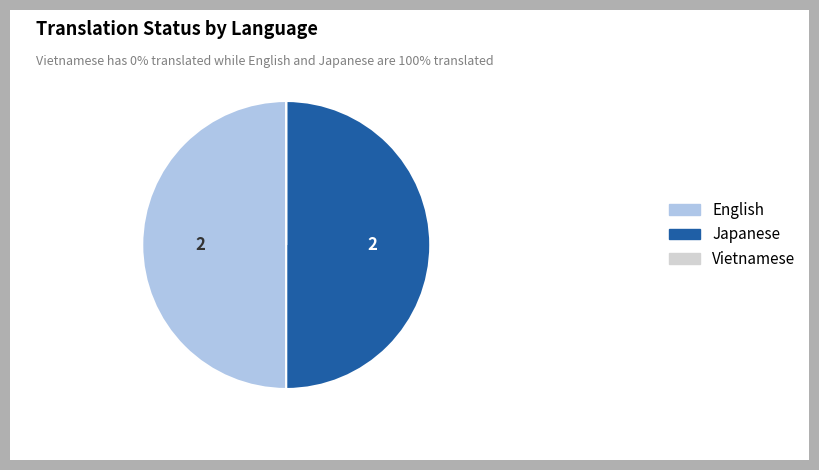

True or false: English accounts for 50% of the total.

True